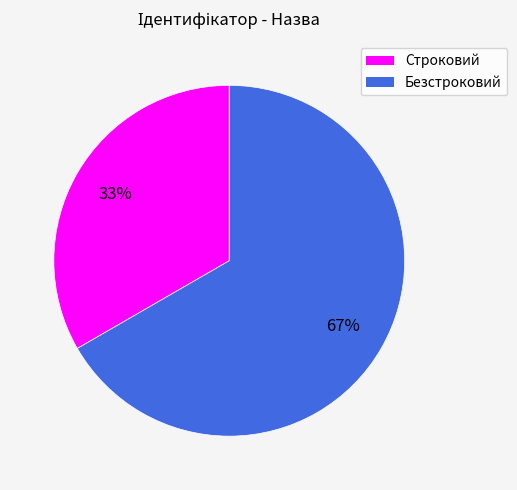

Is there a majority slice in this chart?

Yes